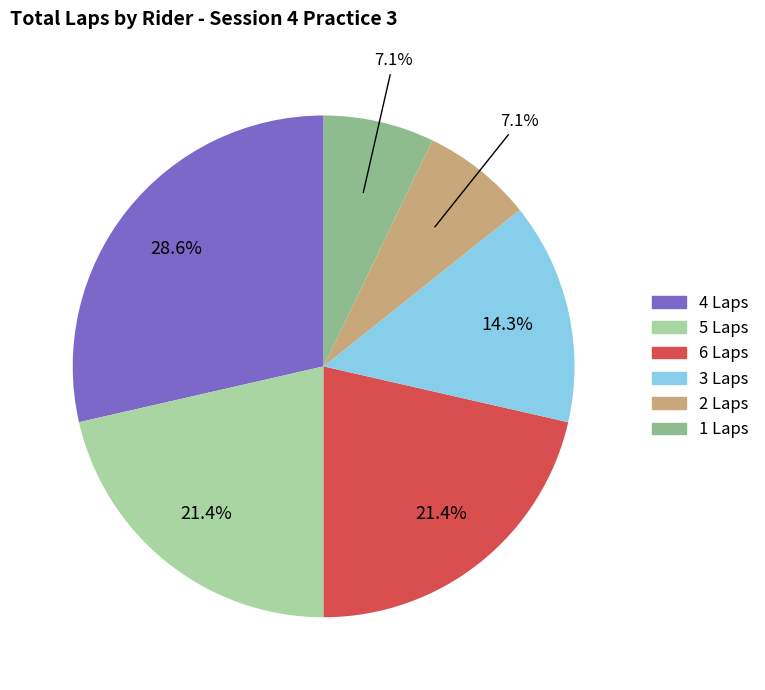

Does any single category account for the majority?

No